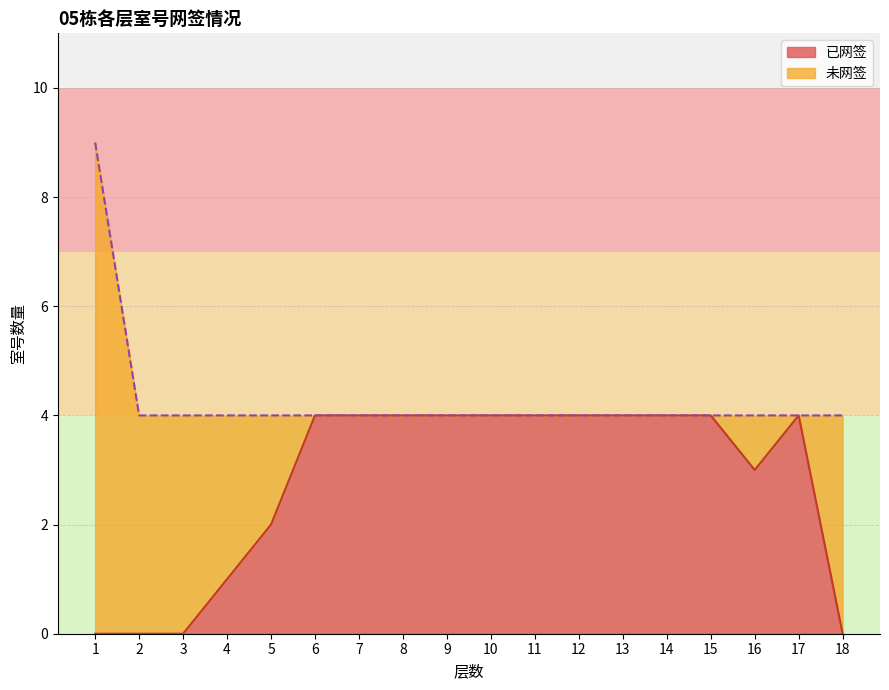

True or false: 已网签 has a value of 4 at 7.

True